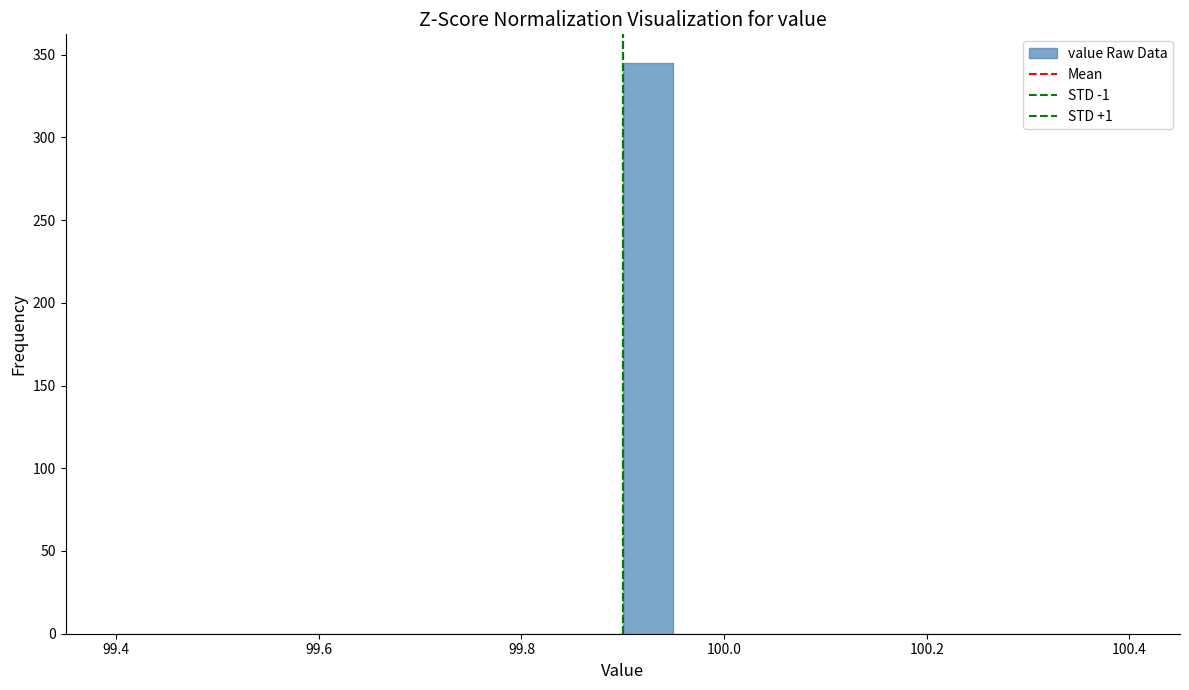

Around what value on the x-axis is the tallest bar? Give the approximate position of its centre, as read against the axis.

99.92